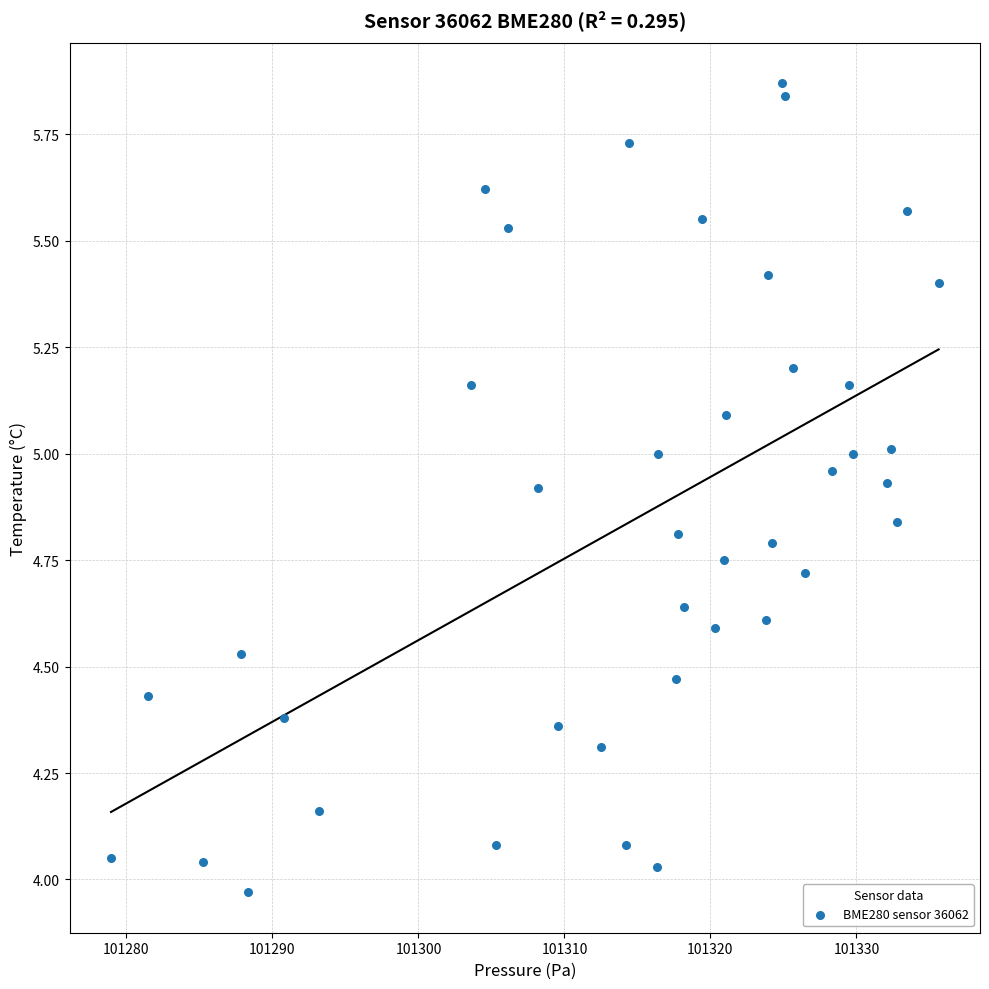

What is the range of X values (max minus min)?

56.7